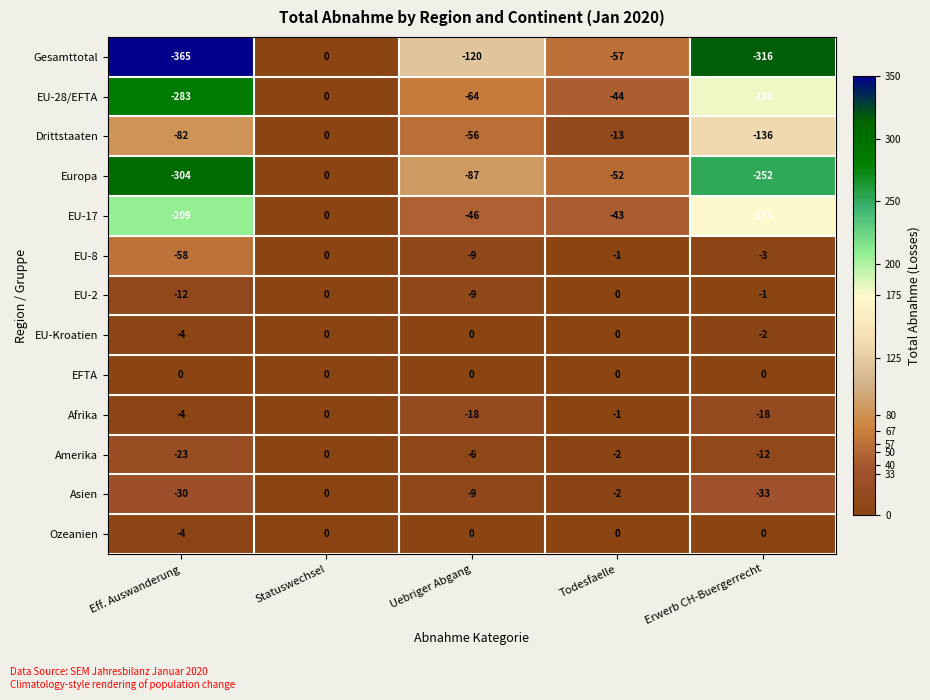

Which series changed the most between Statuswechsel and Uebriger Abgang?

Gesamttotal